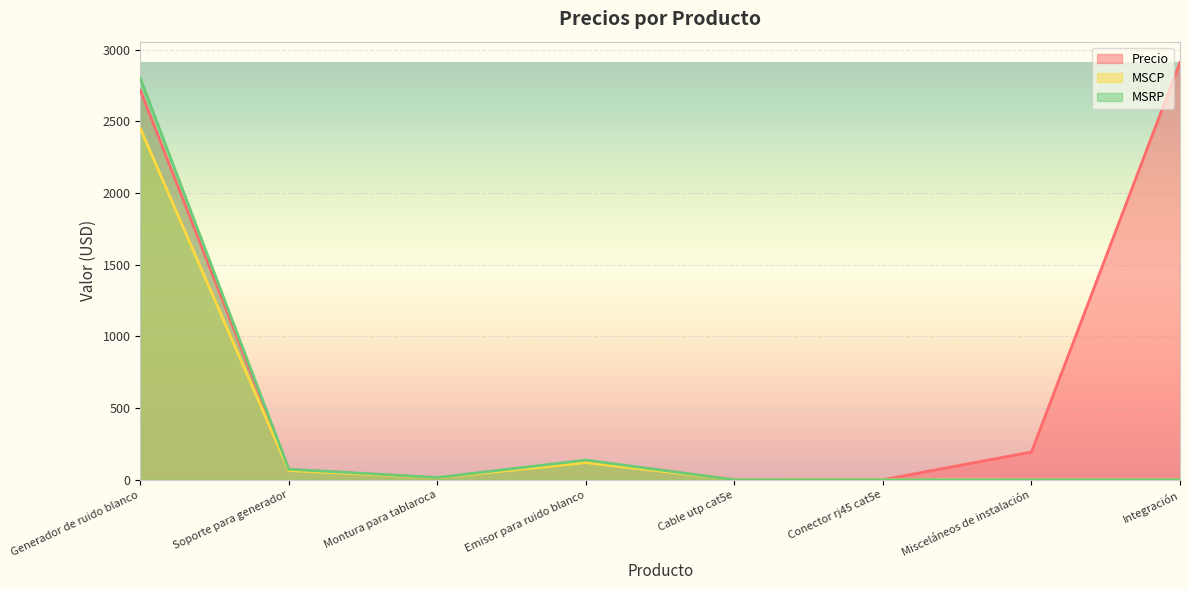

What is the label of the 4th point from the left?

Emisor para ruido blanco